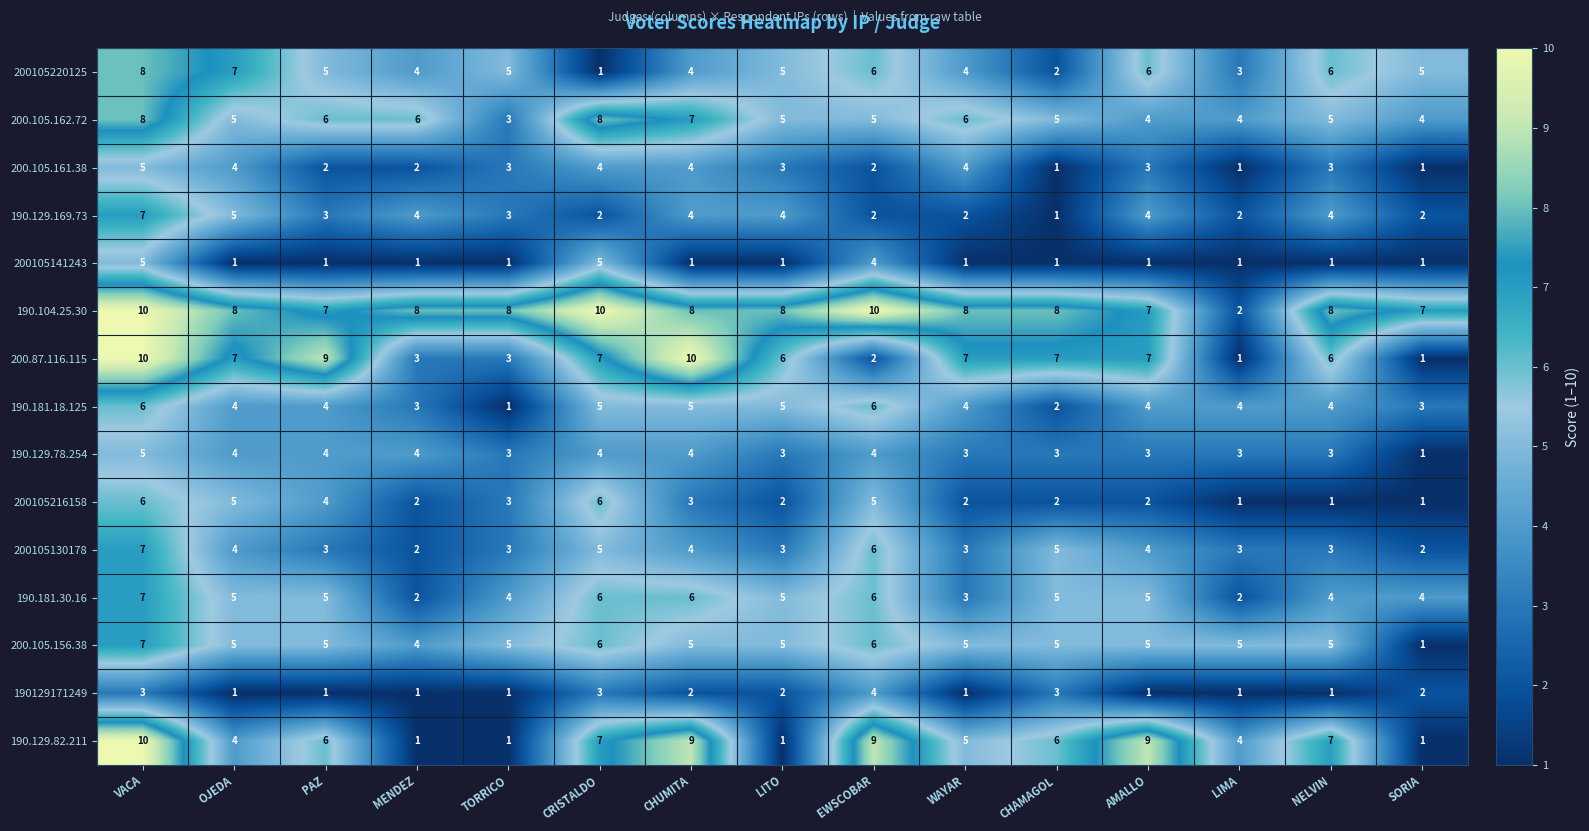

The value of 200.105.162.72 at SORIA is 2. True or false?

False